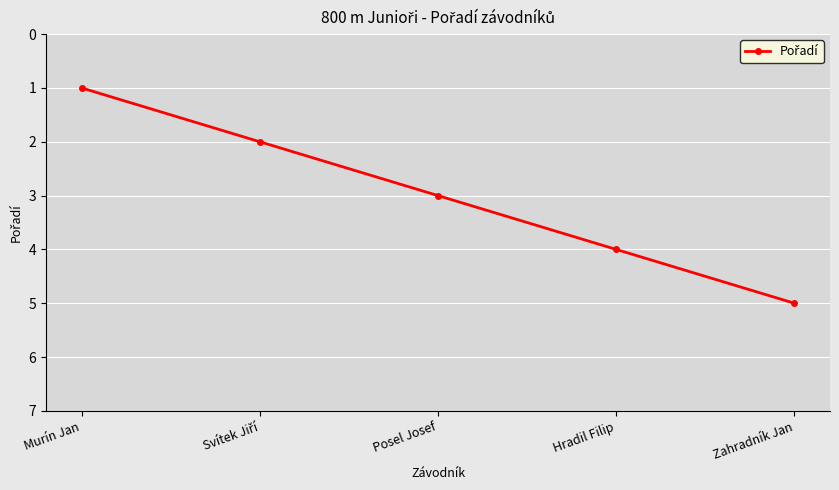

What is the difference between the maximum and minimum values?

4